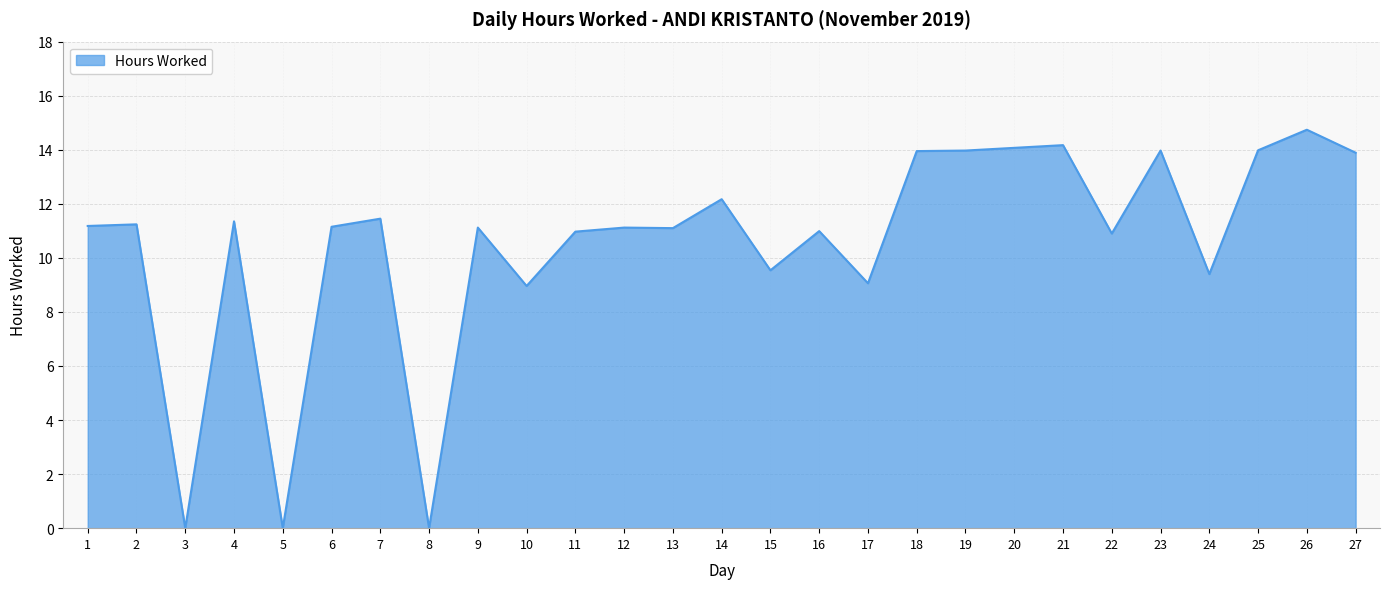

How many distinct data groups are displayed?

1